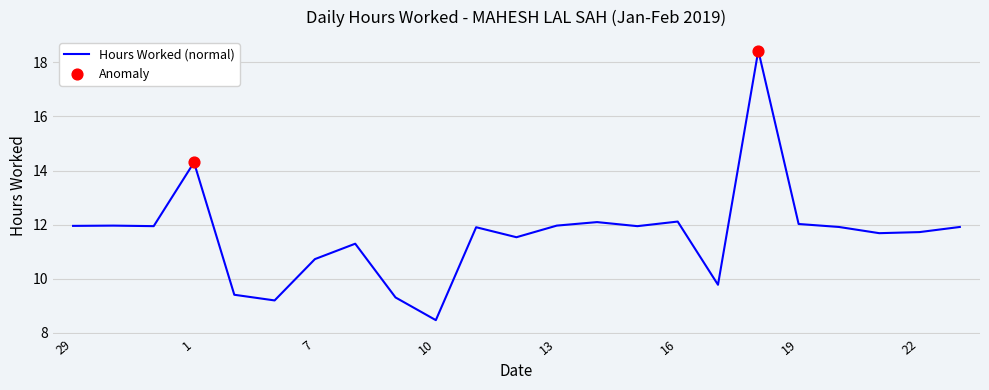

What is the difference between the maximum and minimum values?

10.0